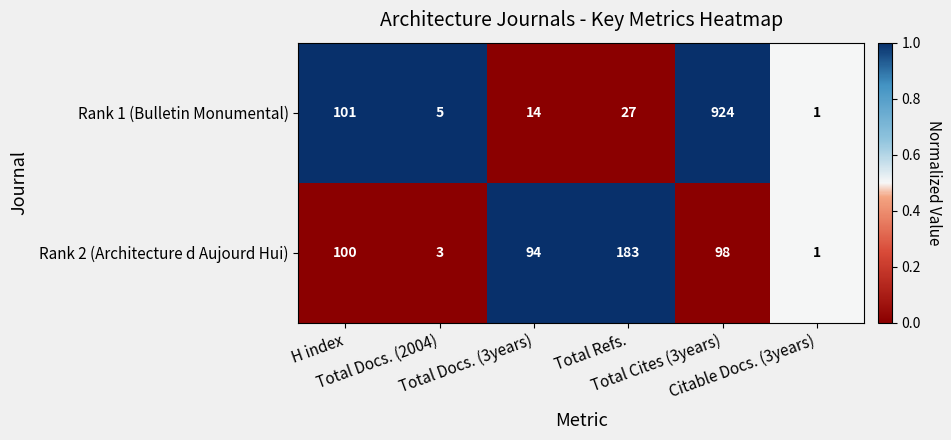

Which series changed the most between Total Refs. and Total Cites (3years)?

Rank 1 (Bulletin Monumental)